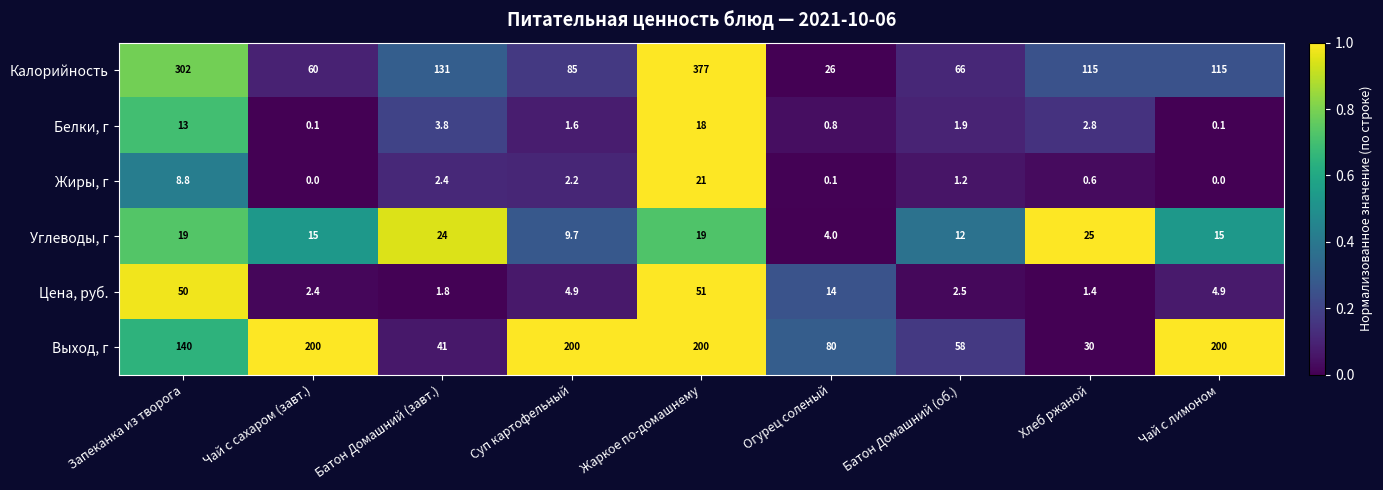

Read the Выход, г value at Чай с сахаром (завт.).

200.0